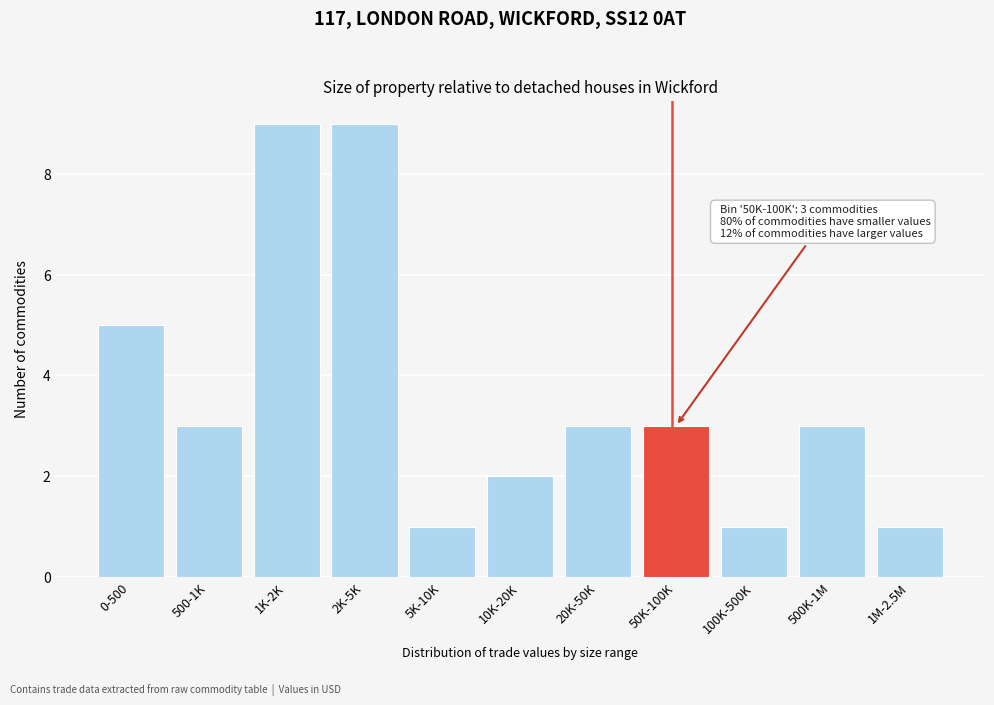

Reading right to left, extract all data points from this chart.

1M-2.5M=1	500K-1M=3	100K-500K=1	50K-100K=3	20K-50K=3	10K-20K=2	5K-10K=1	2K-5K=9	1K-2K=9	500-1K=3	0-500=5